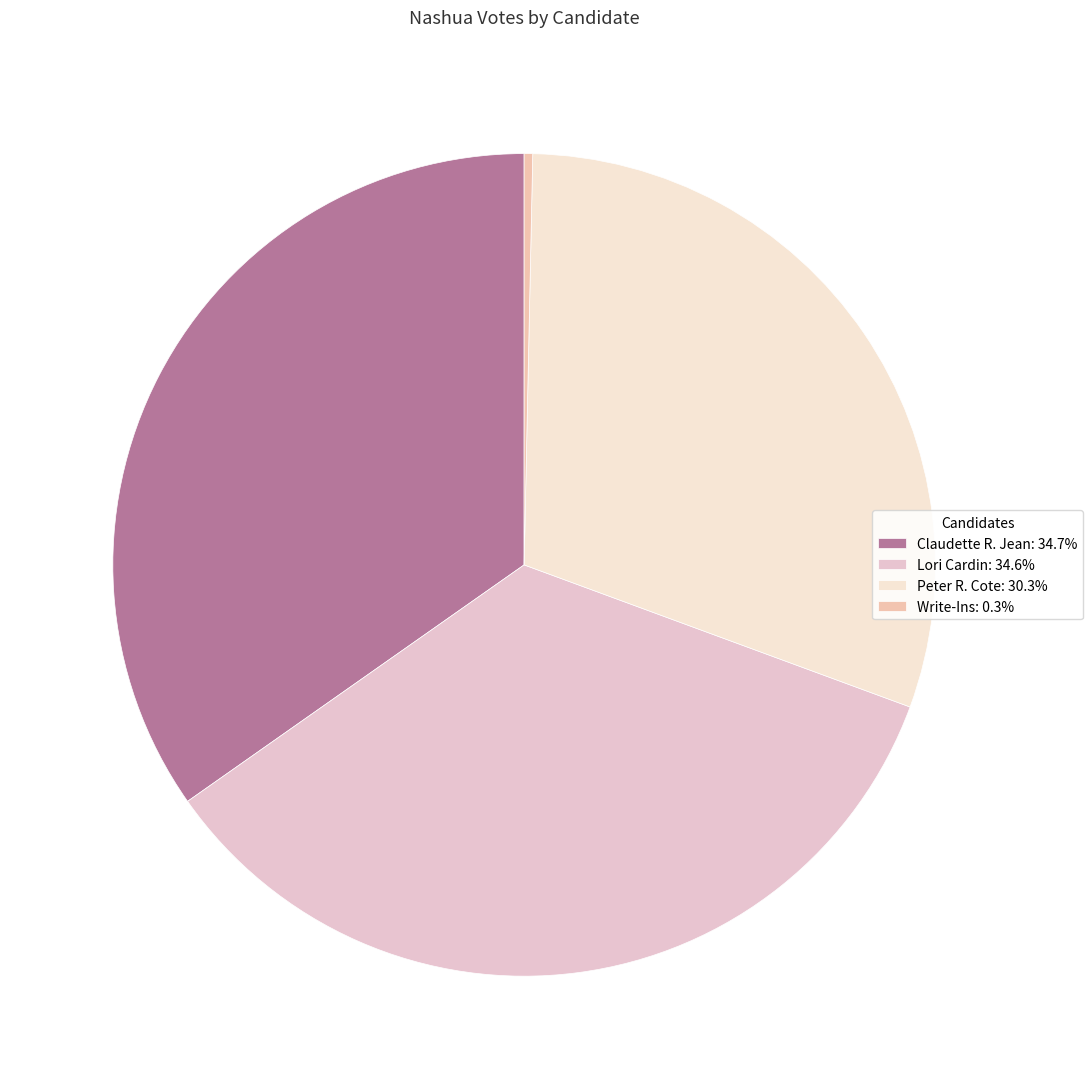

Combined, do Lori Cardin and Write-Ins account for over 50%?

No